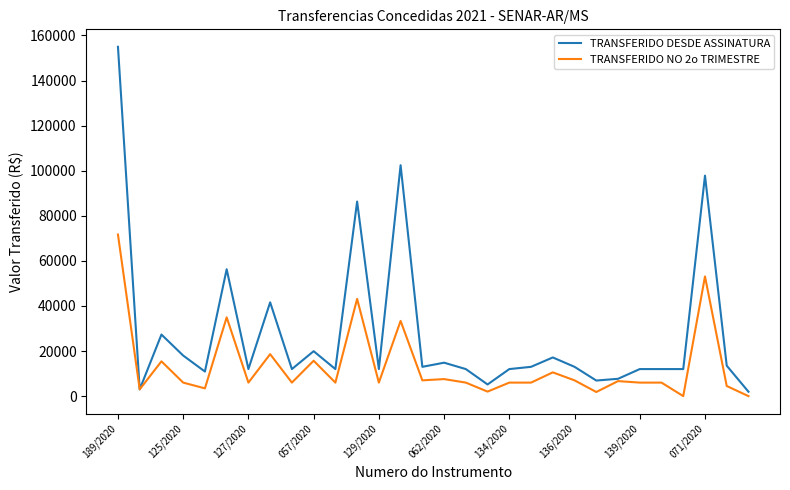

Which series has the largest range (max minus min)?

TRANSFERIDO DESDE ASSINATURA